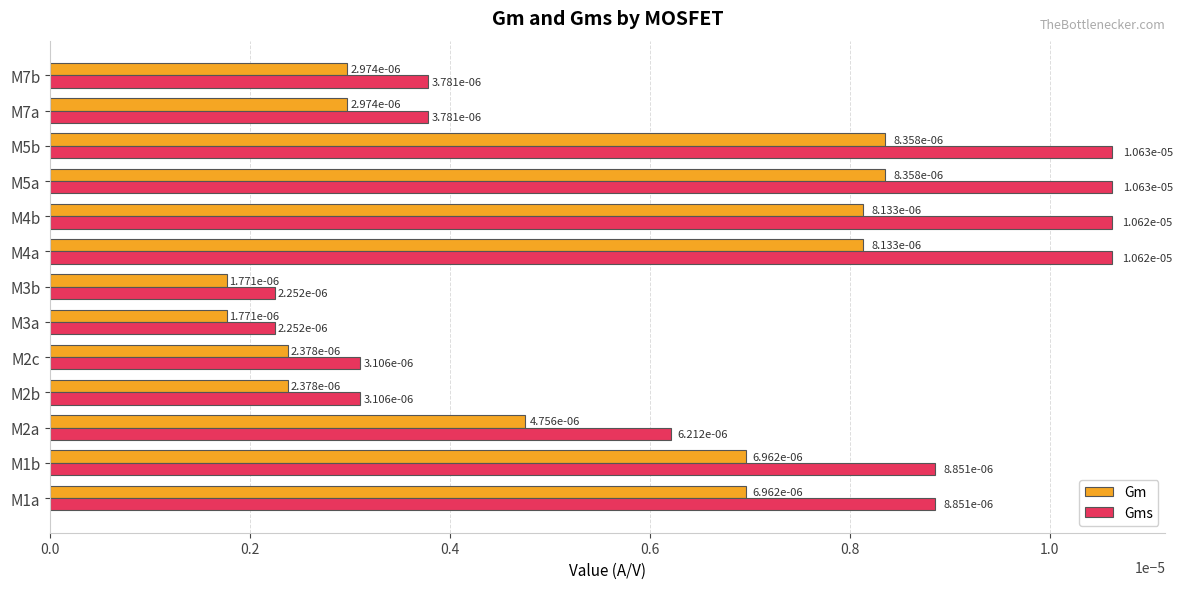

At how many categories does at least one series exceed 0?

13